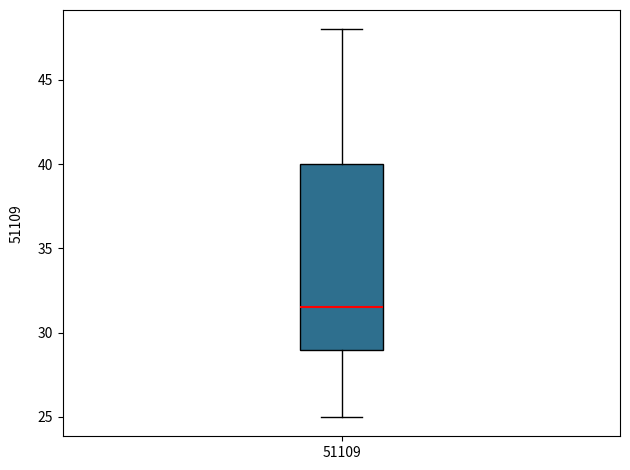

Read this box plot against the y-axis: the position of the median line, the range covered by the box, and the ends of both whiskers. The values are not printed on the chart, so give them approximately, as read against the axis.

median 31.5, box 29.0 to 40.0, whiskers 25.0 to 48.0